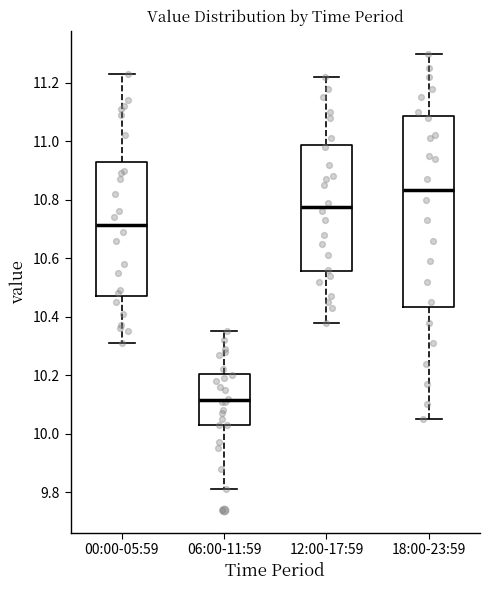

Which box is the tallest, from its lower edge to its upper edge?

18:00-23:59